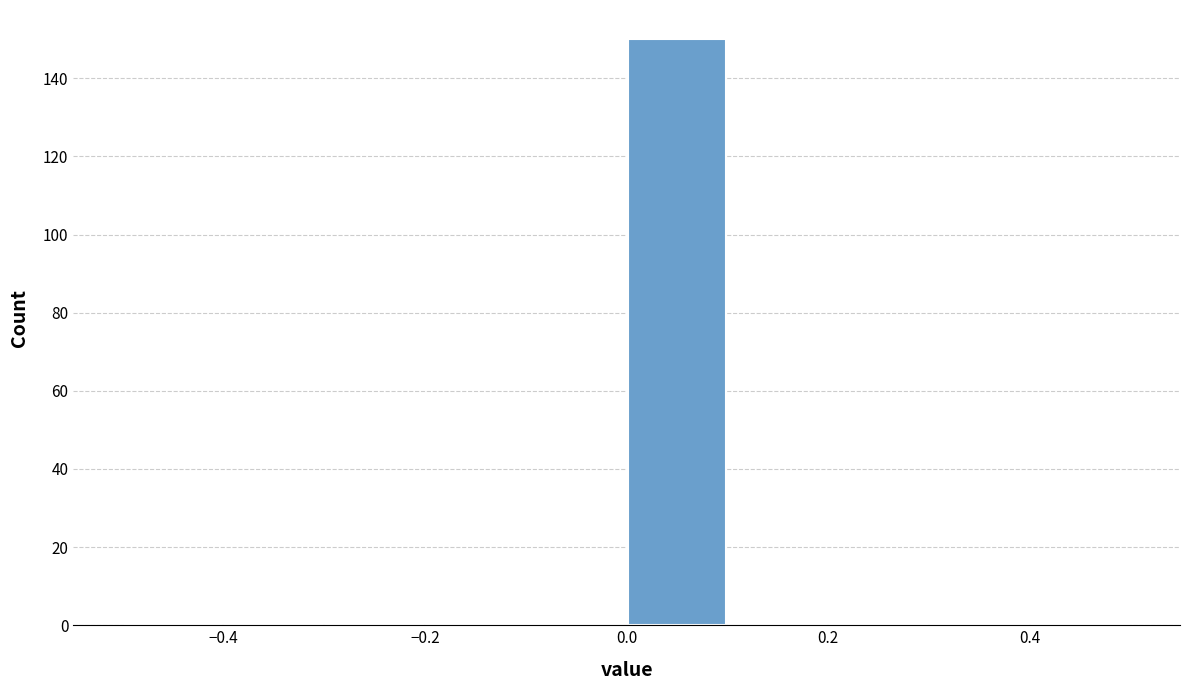

Reading left to right, list every bar in this chart as the range it spans on the x-axis followed by its height. The values are not printed on the chart, so give them approximately, as read against the axis.

-0.5 to -0.4: 0
-0.4 to -0.3: 0
-0.3 to -0.2: 0
-0.2 to -0.1: 0
-0.1 to 0.0: 0
0.0 to 0.1: 150
0.1 to 0.2: 0
0.2 to 0.3: 0
0.3 to 0.4: 0
0.4 to 0.5: 0